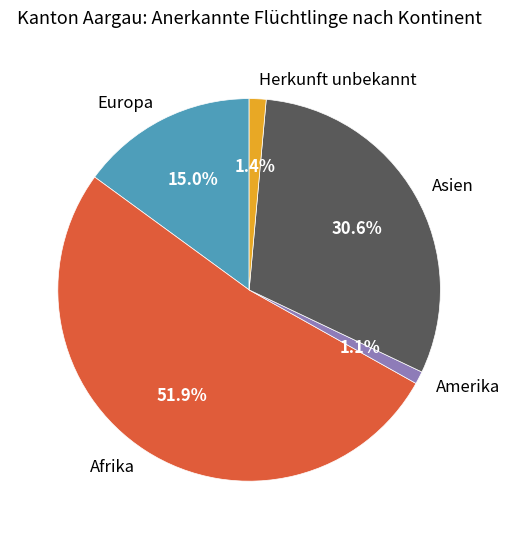

Which category accounts for the majority?

Afrika